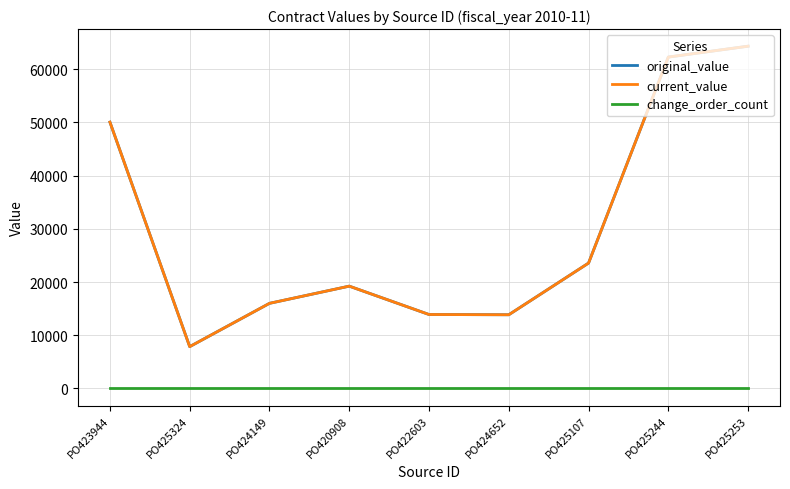

Which category has the lowest value in the current_value series?

PO425324